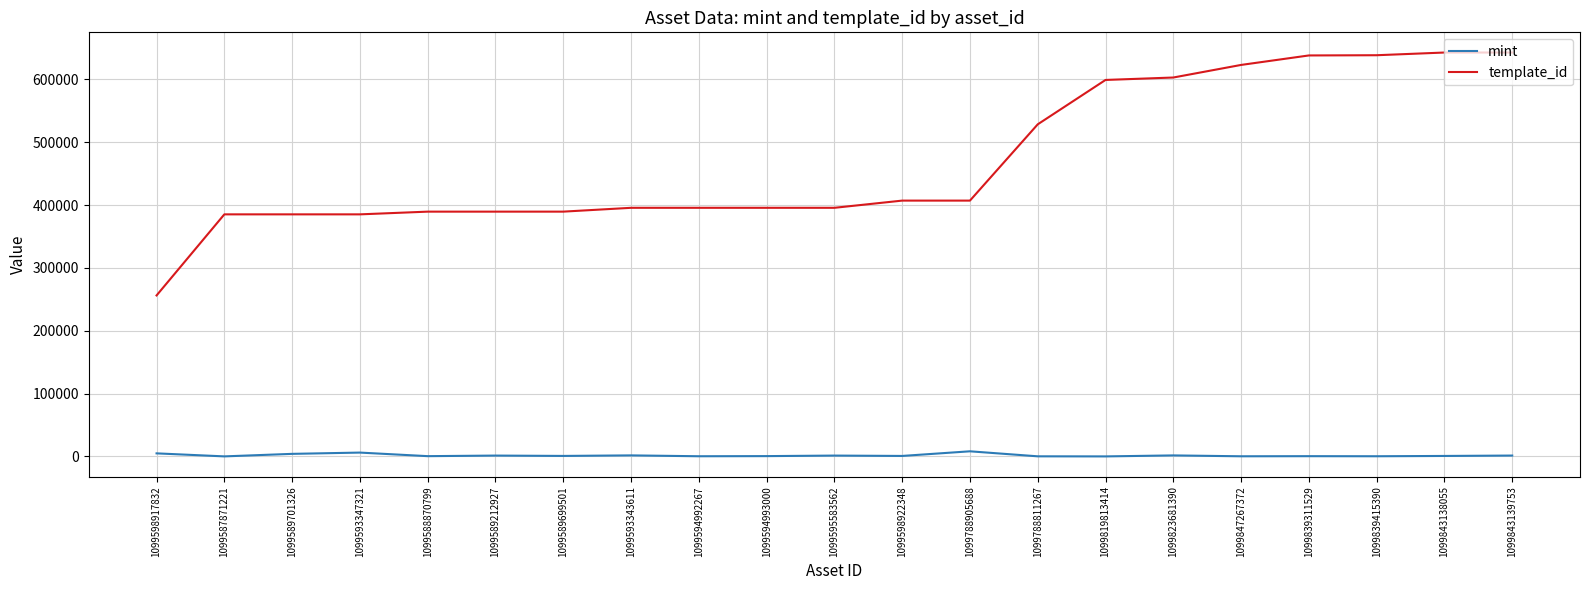

True or false: template_id has a value of 598960 at 1099819813414.

True